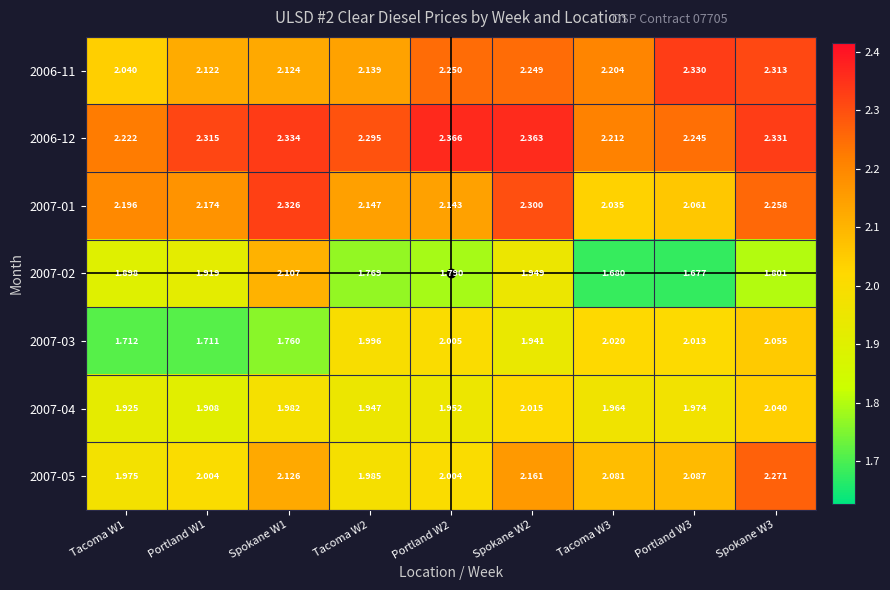

Is the value of 2006-11 at Portland W3 greater than the value of 2007-02 at Portland W1?

Yes